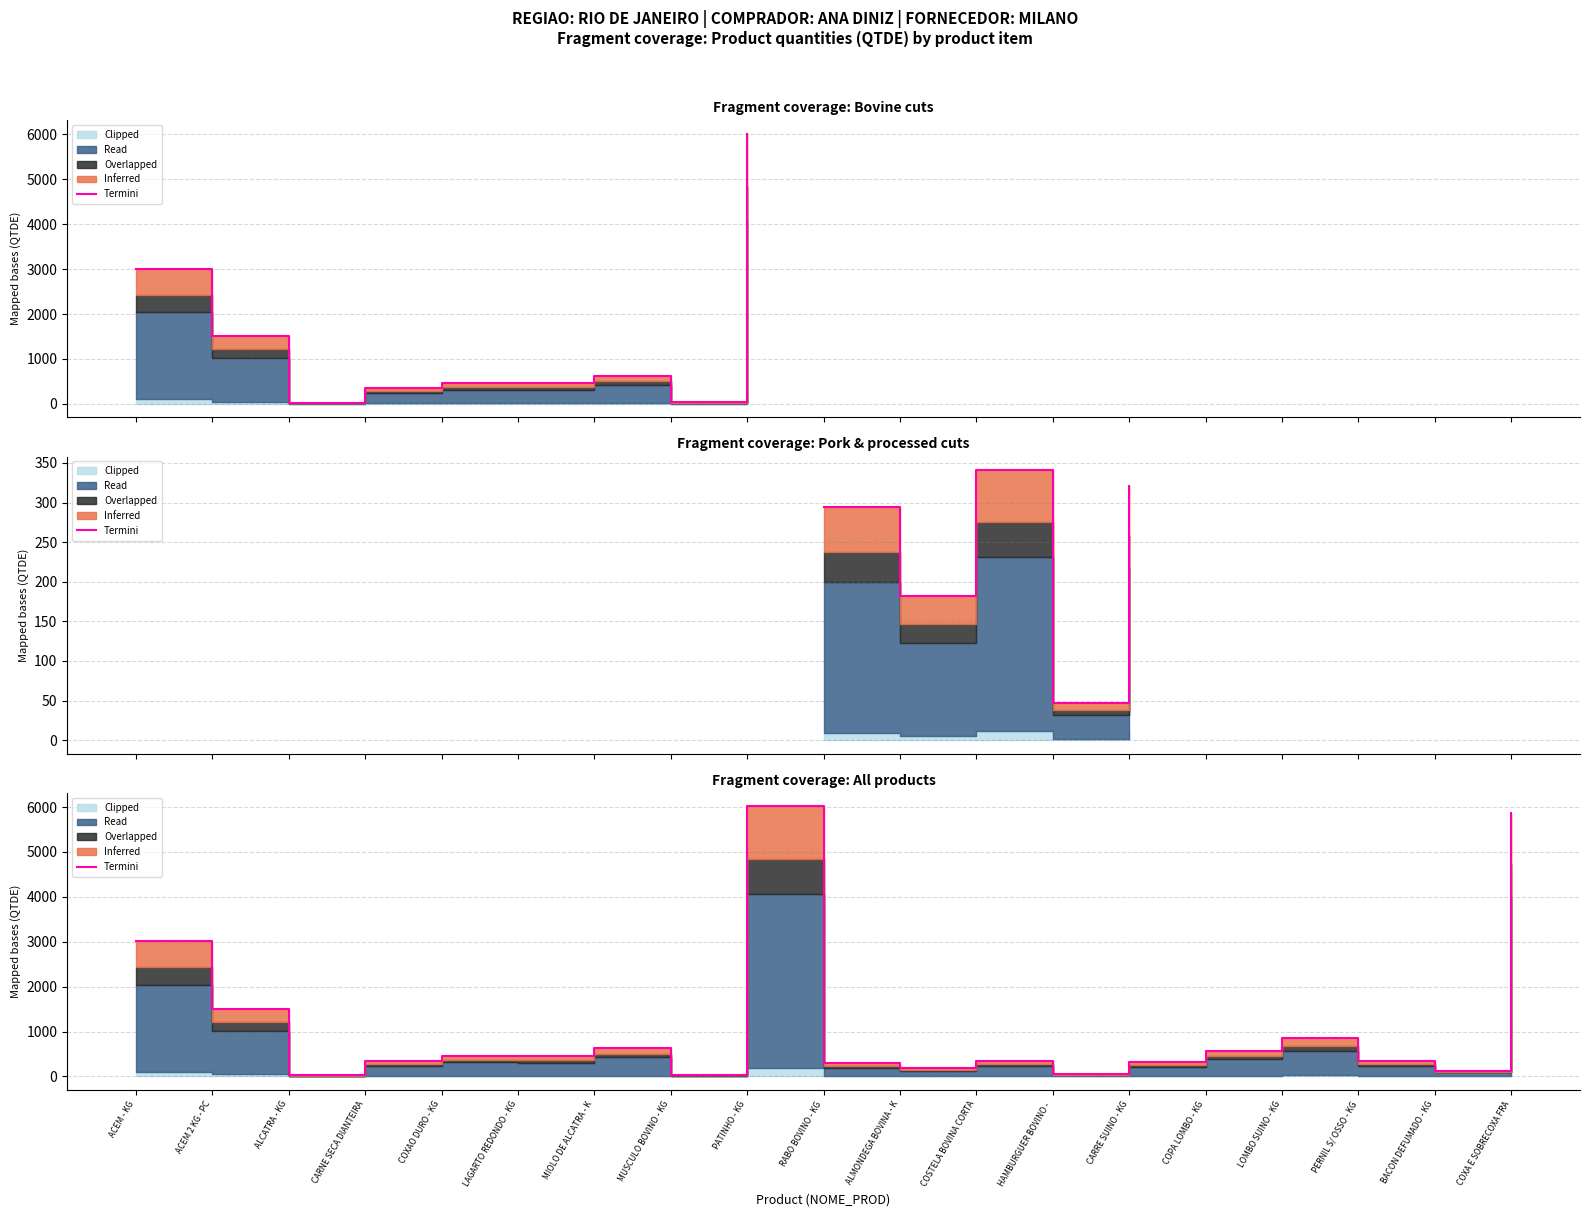

What is the difference between the second highest and minimum values?

5843.5